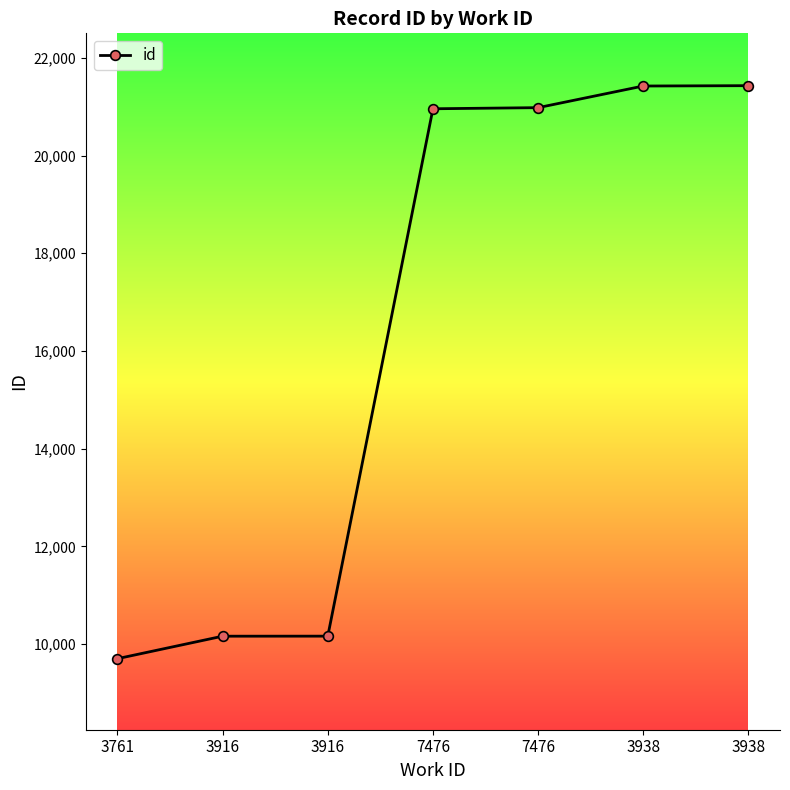

Count the number of data series in this chart.

1